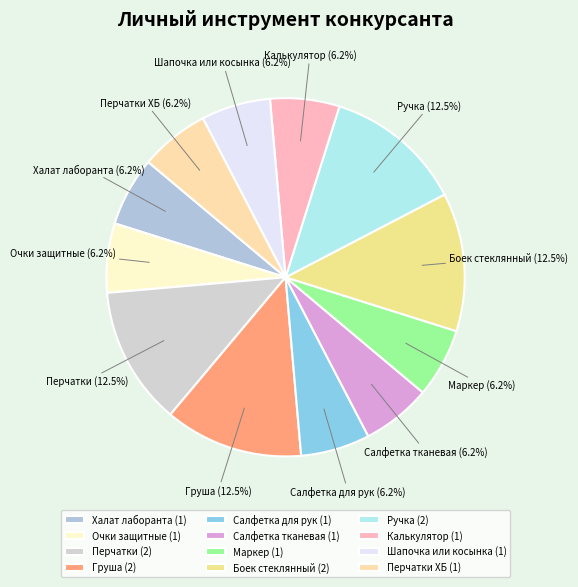

What is the ratio of the value at Груша to the value at Маркер?

2.0